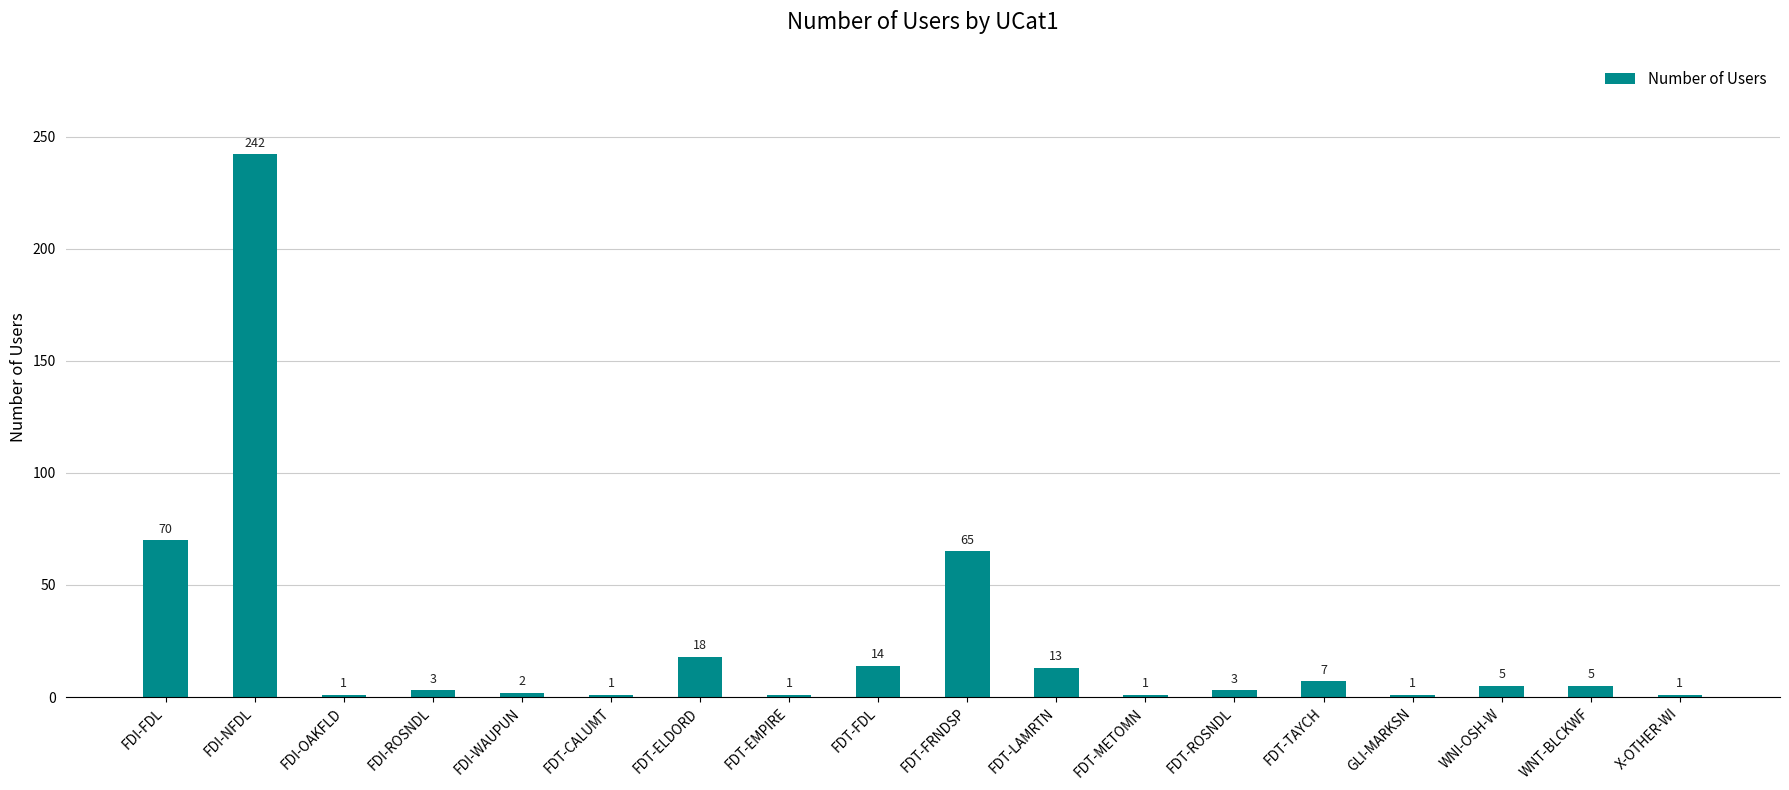

Does the chart contain any negative values?

No